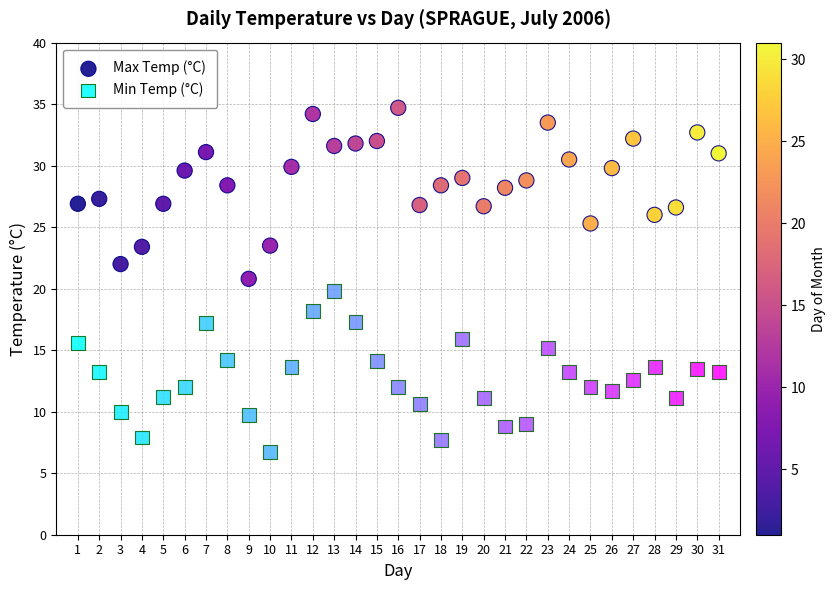

Which series contains the lowest Y value?

Min Temp (°C)